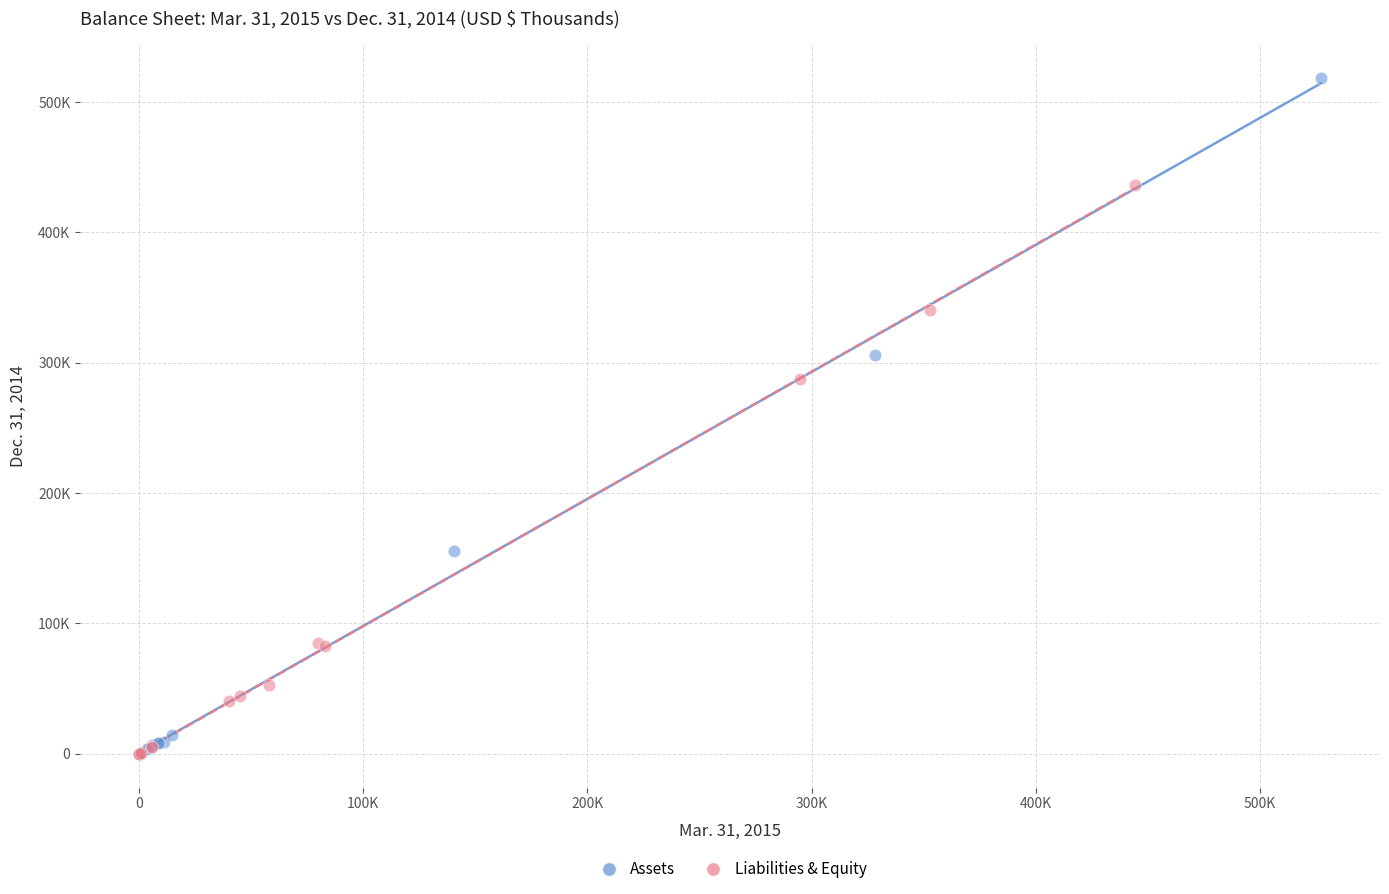

What are all the series names shown in the legend?

Assets, Liabilities & Equity